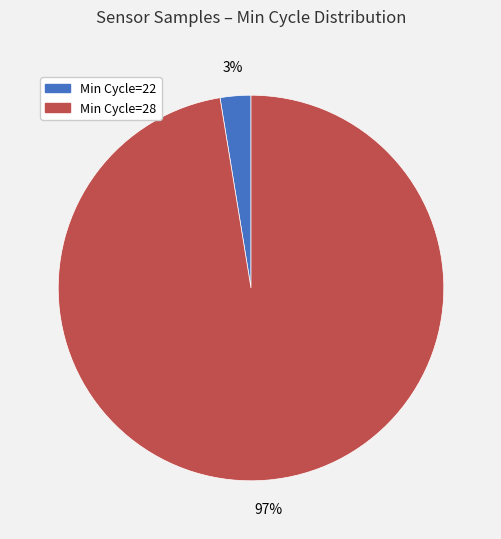

Is Min Cycle=28 the majority of the pie?

Yes